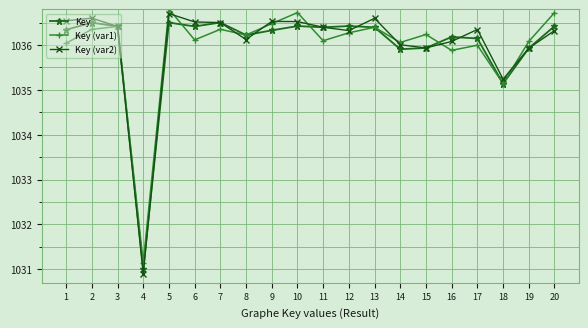

What is the spread (max minus min) of values at 11?

0.3